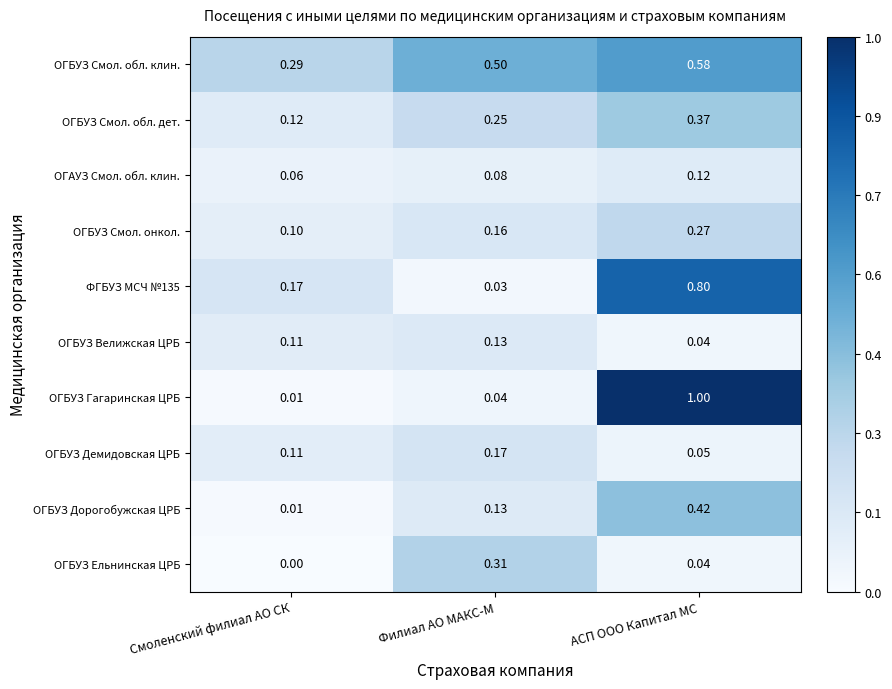

Rank the categories by ФГБУЗ МСЧ №135 value from highest to lowest.

АСП ООО Капитал МС, Смоленский филиал АО СК, Филиал АО МАКС-М